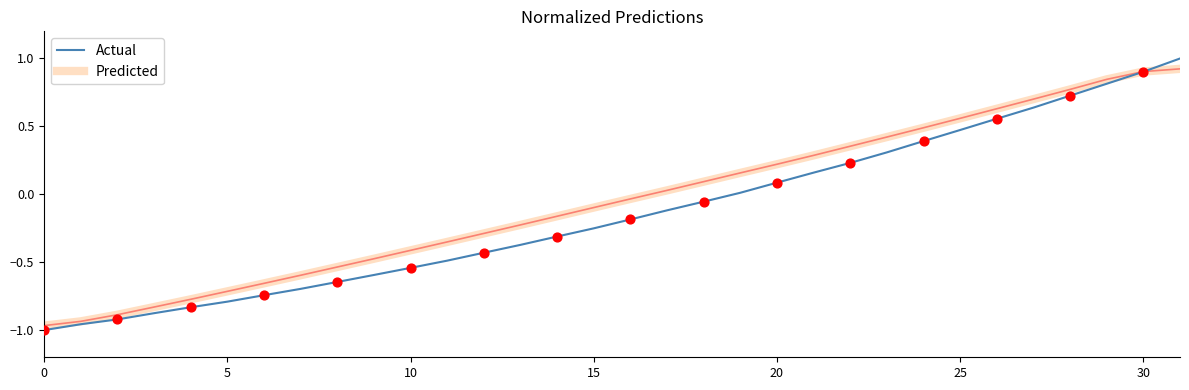

What is the maximum value for Predicted?

0.9